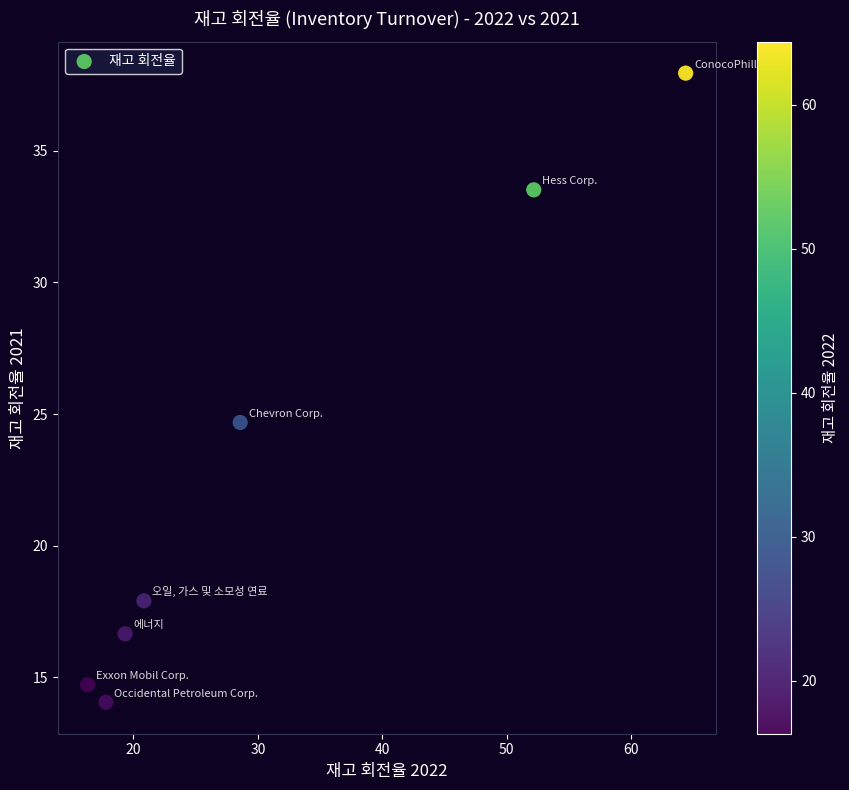

What is the range of Y values (max minus min)?

23.9